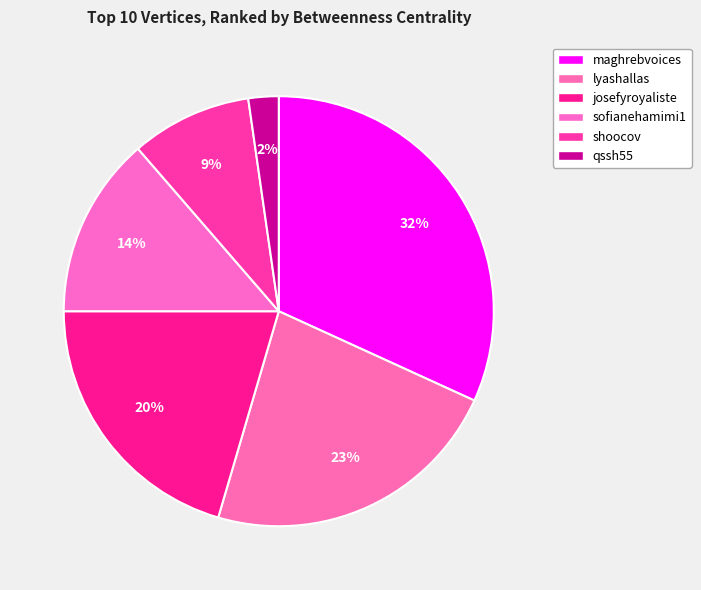

How many slices are in this pie chart?

6